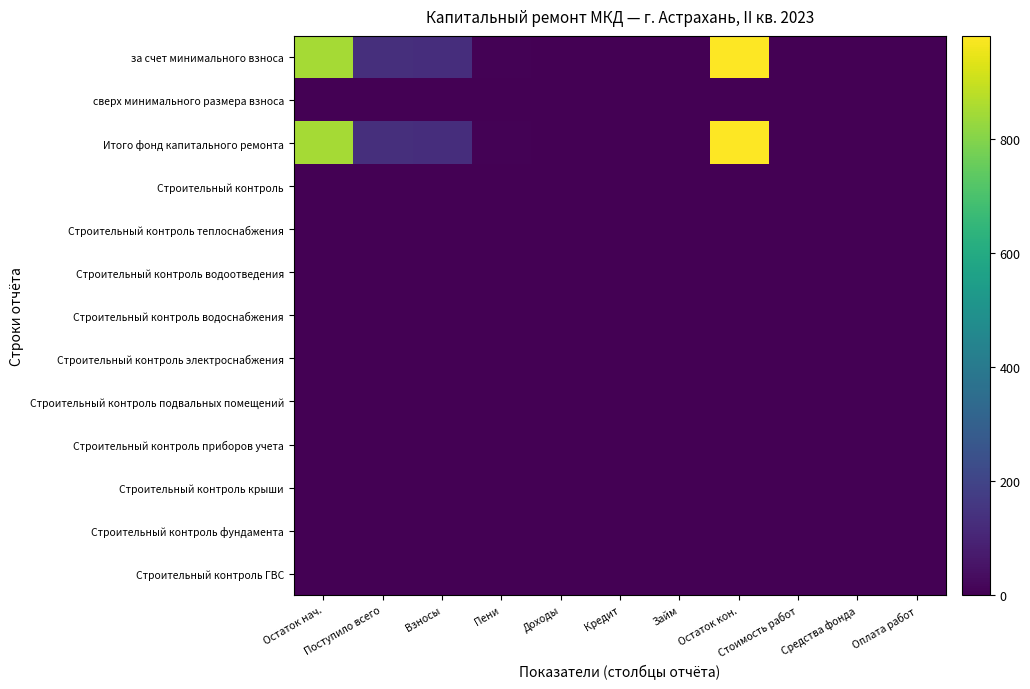

List the series in order of their peak value, highest first.

за счет минимального взноса, Итого фонд капитального ремонта, сверх минимального размера взноса, Строительный контроль, Строительный контроль теплоснабжения, Строительный контроль водоотведения, Строительный контроль водоснабжения, Строительный контроль электроснабжения, Строительный контроль подвальных помещений, Строительный контроль приборов учета, Строительный контроль крыши, Строительный контроль фундамента, Строительный контроль ГВС